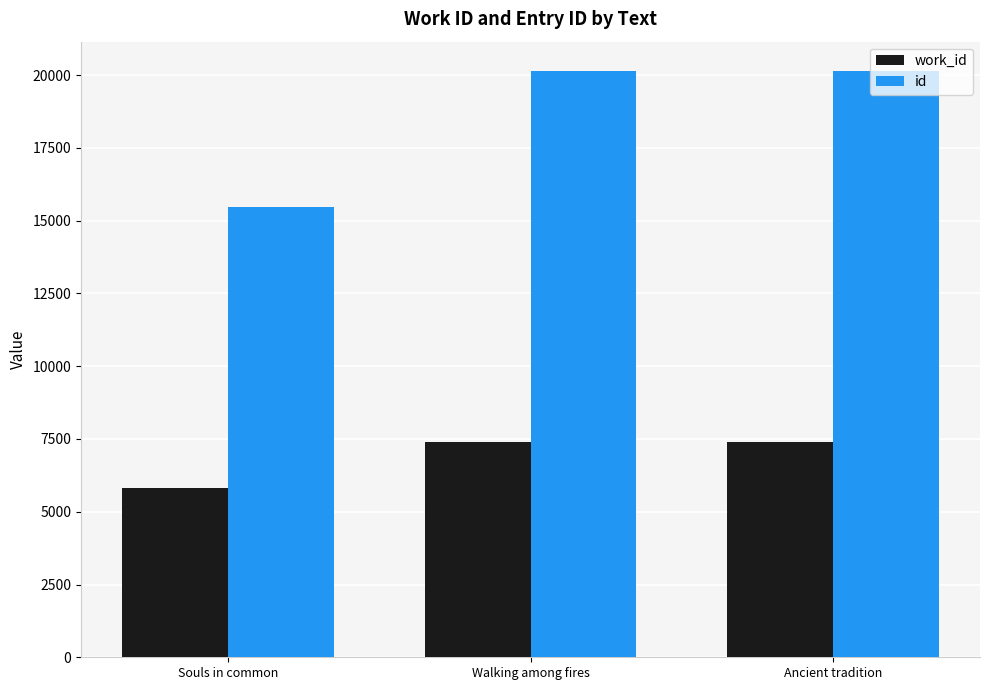

Which series has the widest spread of values?

id